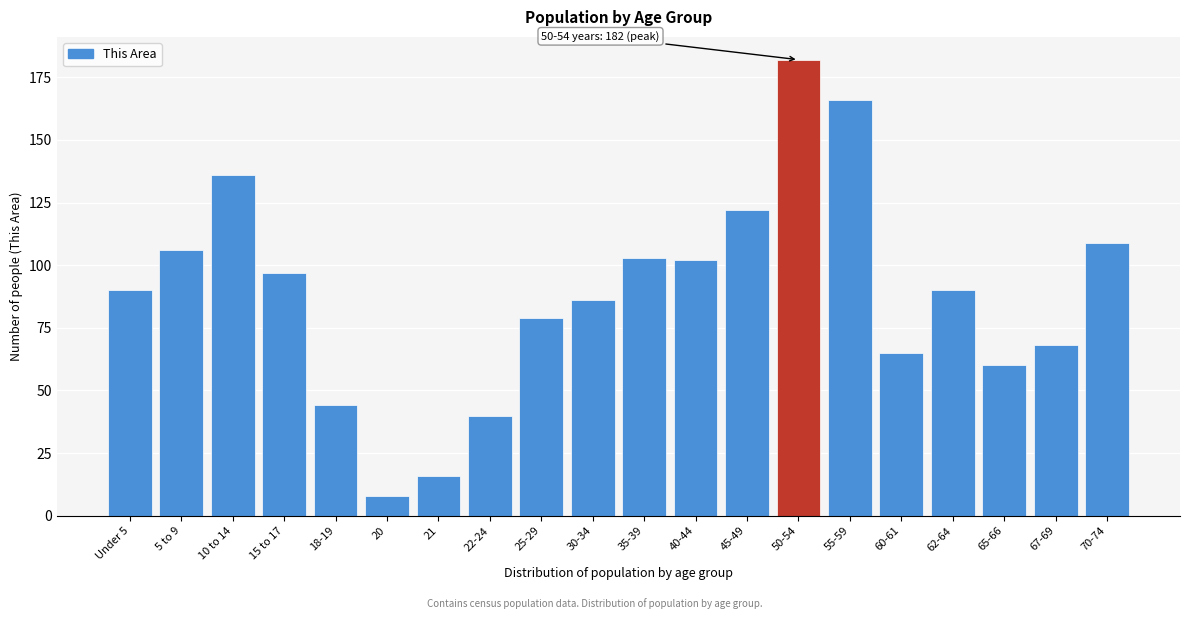

Reading left to right, transcribe all the data shown in this chart.

90	106	136	97	44	8	16	40	79	86	103	102	122	182	166	65	90	60	68	109